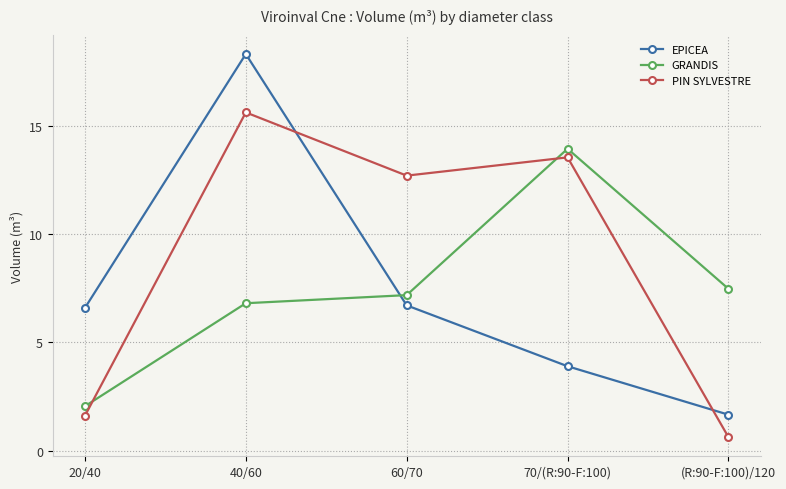

Reading right to left, list all the values displayed in this chart.

EPICEA: (R:90-F:100)/120=1.7	70/(R:90-F:100)=3.9	60/70=6.7	40/60=18.3	20/40=6.6
GRANDIS: (R:90-F:100)/120=7.5	70/(R:90-F:100)=14.0	60/70=7.2	40/60=6.8	20/40=2.0
PIN SYLVESTRE: (R:90-F:100)/120=0.6	70/(R:90-F:100)=13.6	60/70=12.7	40/60=15.6	20/40=1.6